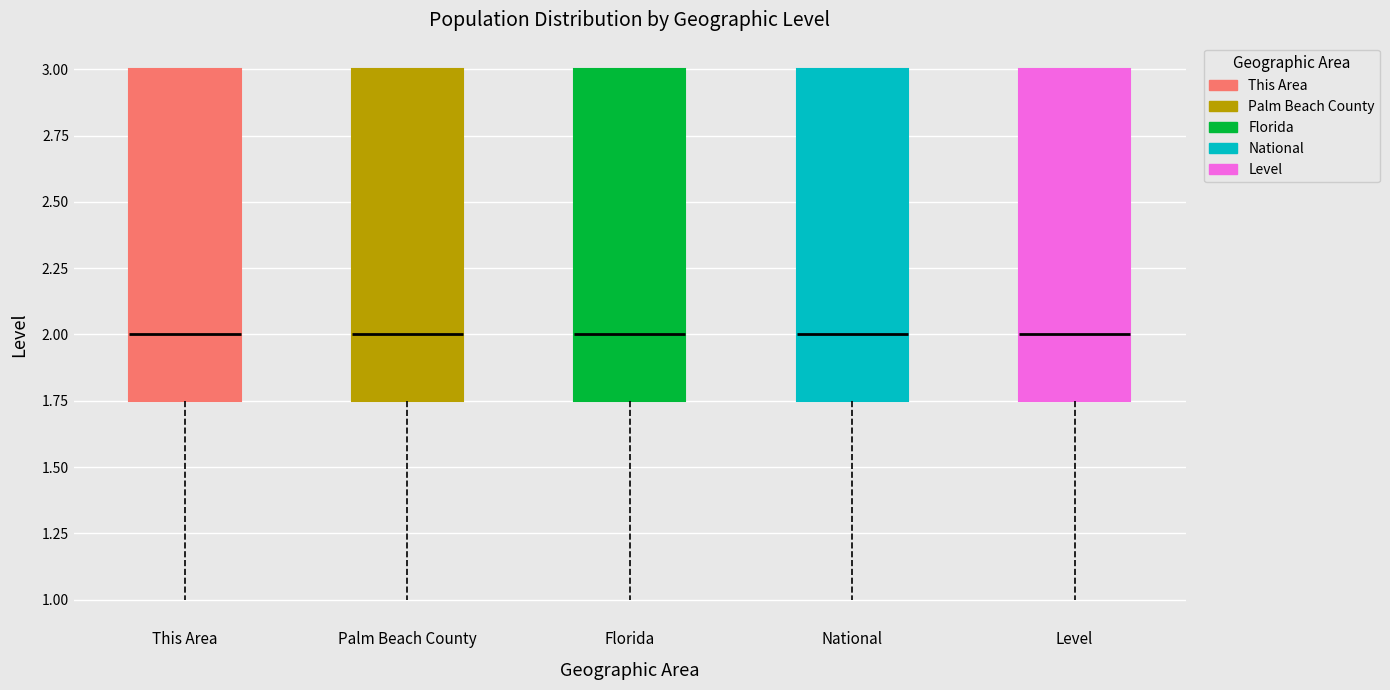

Reading left to right, transcribe this box plot: for each box, give where its median line is, the range the box spans, and where its two whiskers end, as read against the y-axis. The values are not printed on the chart, so give them approximately, as read against the axis.

This Area: median 2.00, box 1.75 to 3.00, whiskers 1.00 to 3.00
Palm Beach County: median 2.00, box 1.75 to 3.00, whiskers 1.00 to 3.00
Florida: median 2.00, box 1.75 to 3.00, whiskers 1.00 to 3.00
National: median 2.00, box 1.75 to 3.00, whiskers 1.00 to 3.00
Level: median 2.00, box 1.75 to 3.00, whiskers 1.00 to 3.00